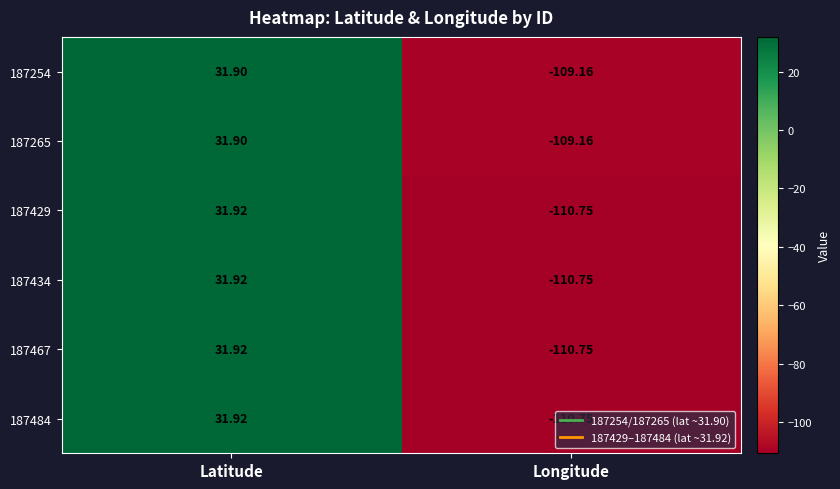

Is the value of 187429 at Longitude greater than the value of 187484 at Latitude?

No